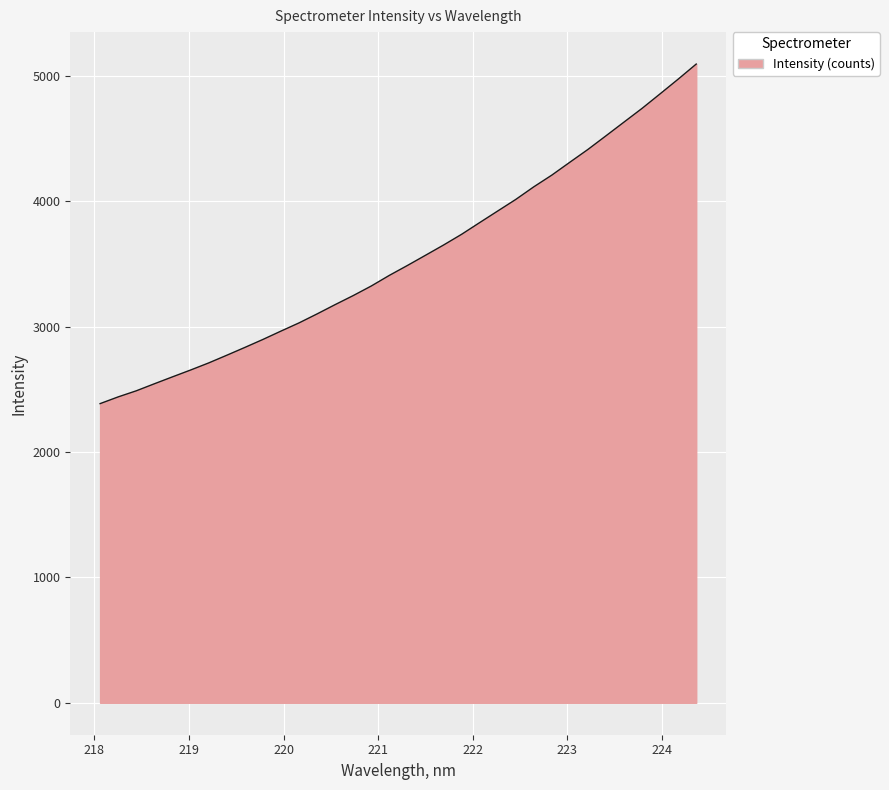

What is the difference between the maximum and minimum values?

2709.3